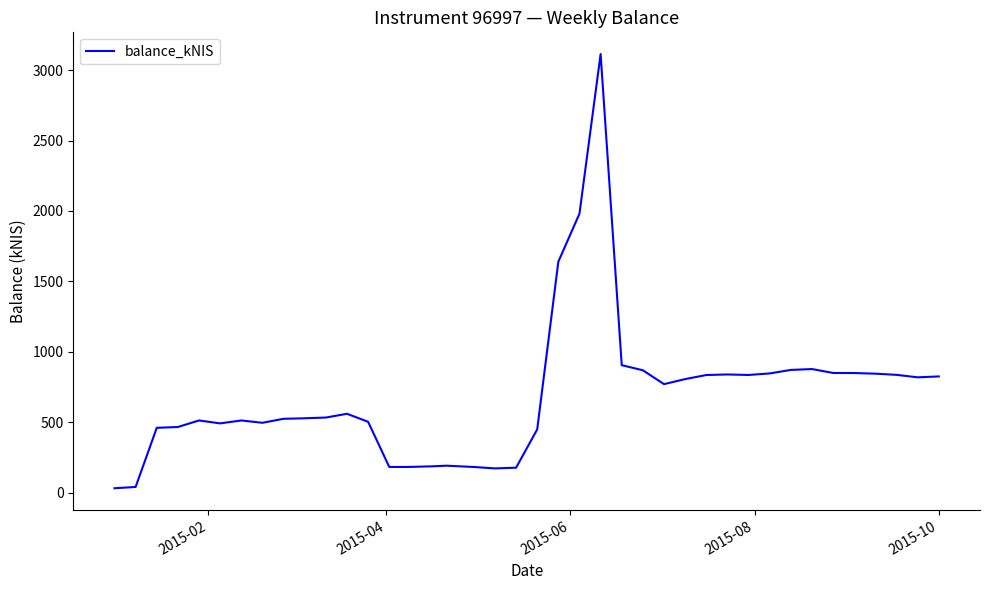

What is the difference between the maximum and minimum values?

3083.2